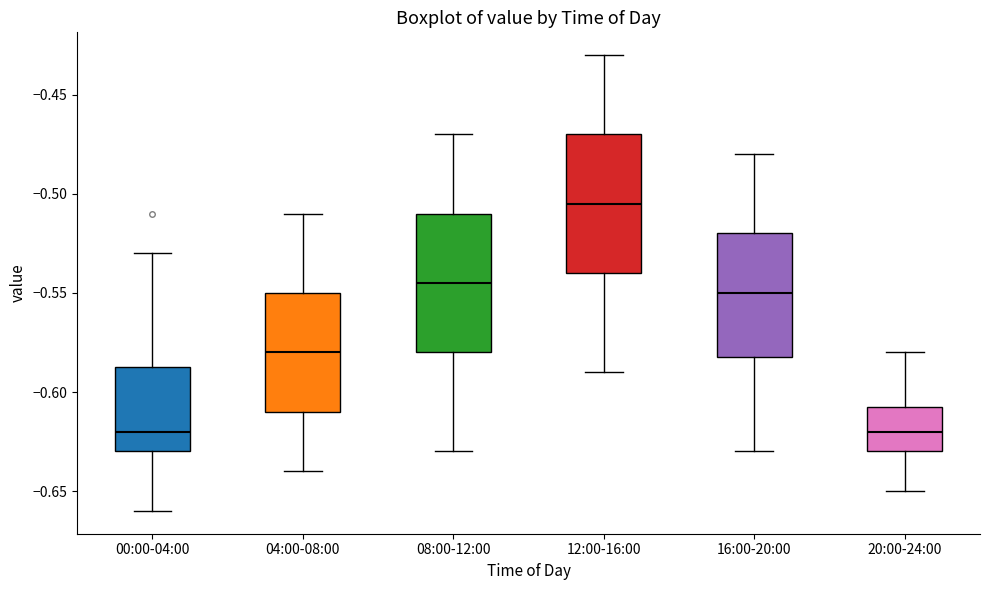

Where is the upper edge of the box for 00:00-04:00 on the y-axis? The values are not printed on the chart, so give them approximately, as read against the axis.

-0.585